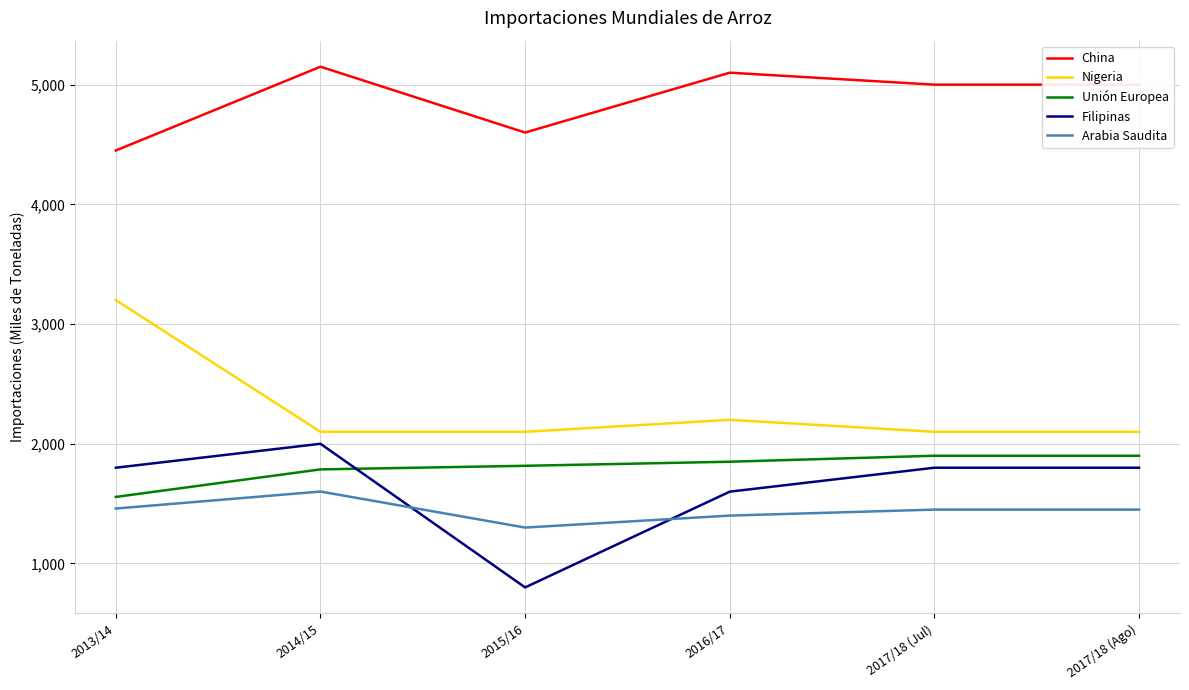

What is the minimum value for Nigeria?

2100